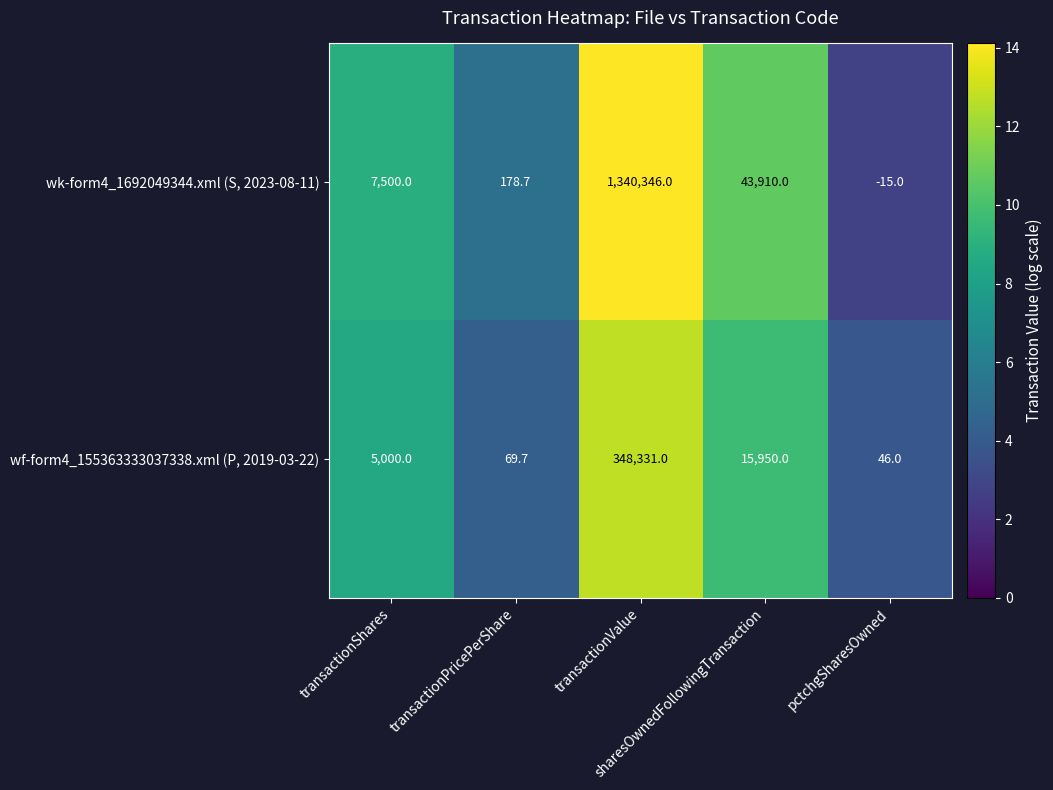

Which series has the widest spread of values?

wk-form4_1692049344.xml (S, 2023-08-11)